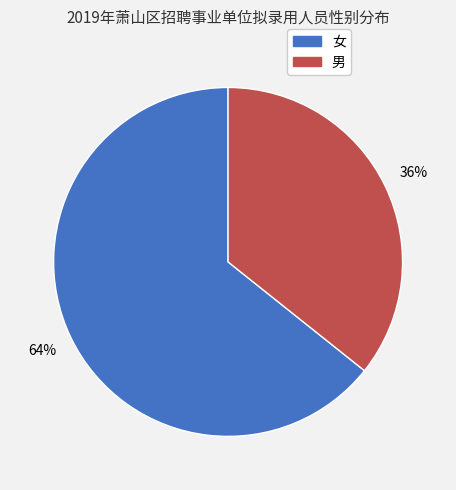

Which category has the biggest portion of the pie?

女